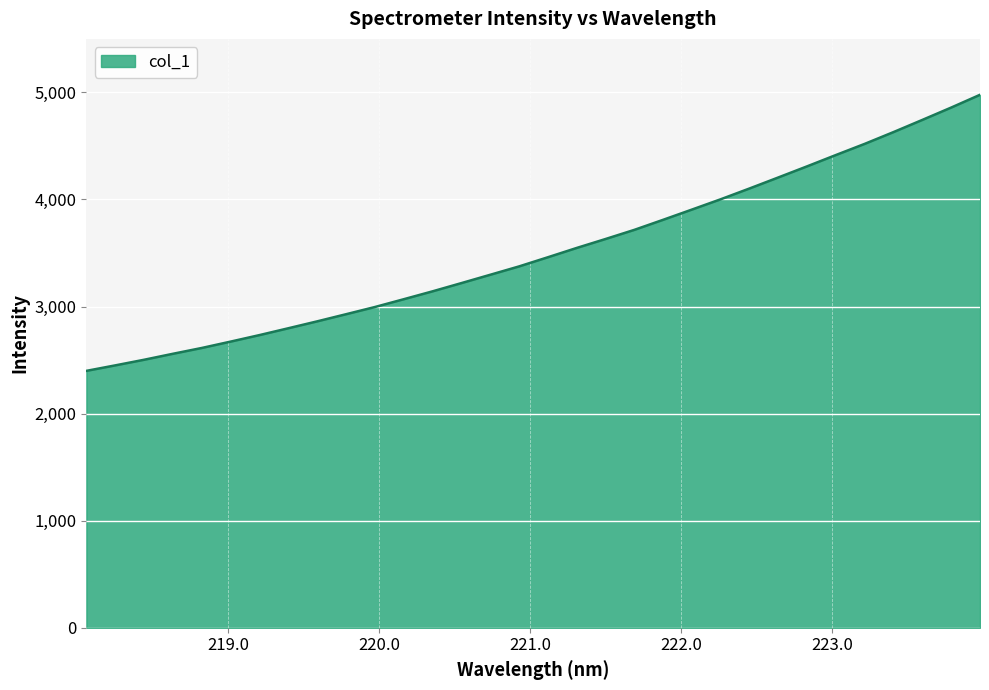

What is the difference between the maximum and minimum values?

2578.3